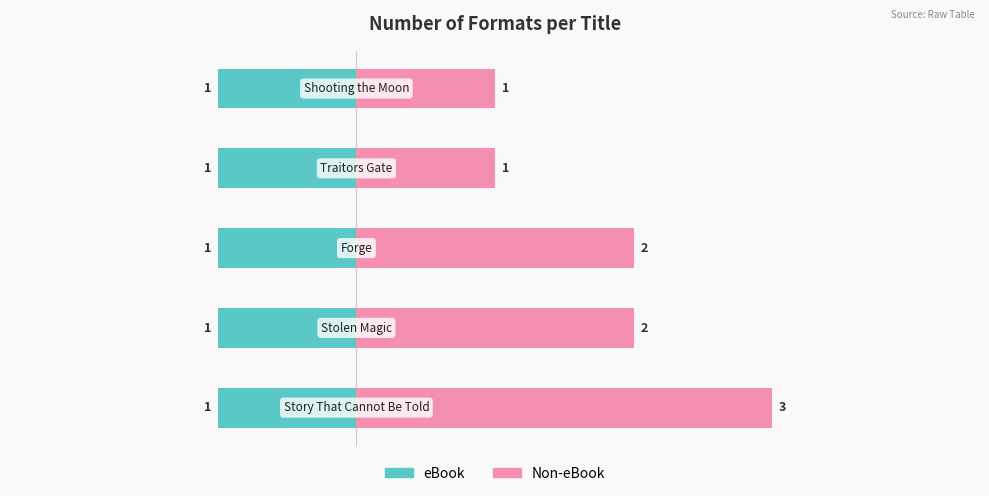

Are the bars grouped side by side (vs. stacked)?

Yes